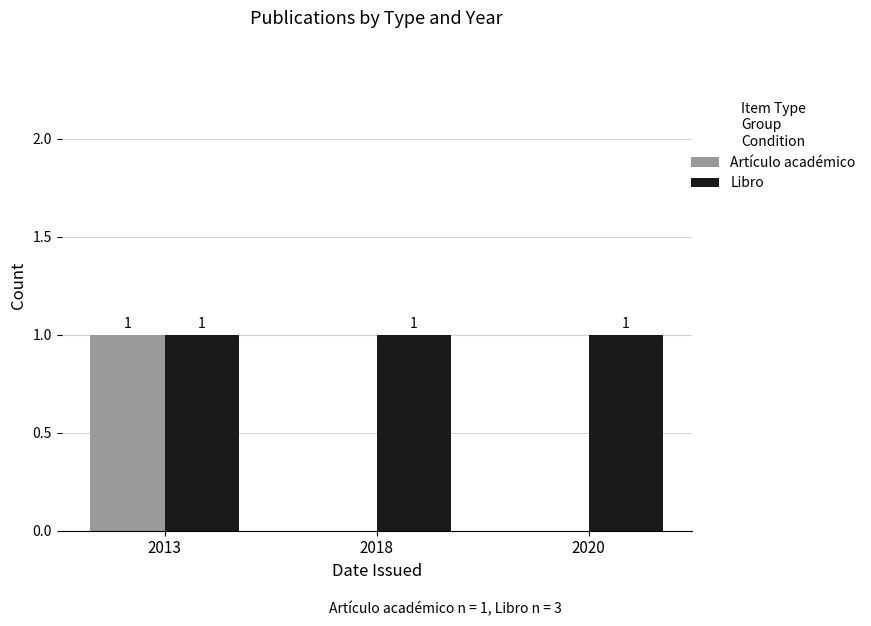

Reading left to right, extract all data points from this chart.

Artículo académico: 2013=1	2018=0	2020=0
Libro: 2013=1	2018=1	2020=1